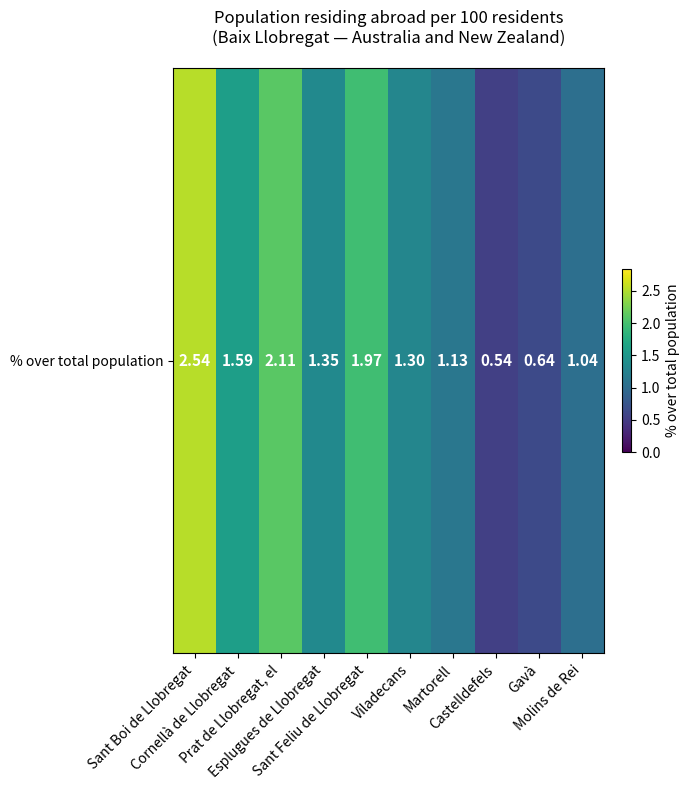

List the labels in order of value, largest first.

Sant Boi de Llobregat, Prat de Llobregat, el, Sant Feliu de Llobregat, Cornellà de Llobregat, Esplugues de Llobregat, Viladecans, Martorell, Molins de Rei, Gavà, Castelldefels